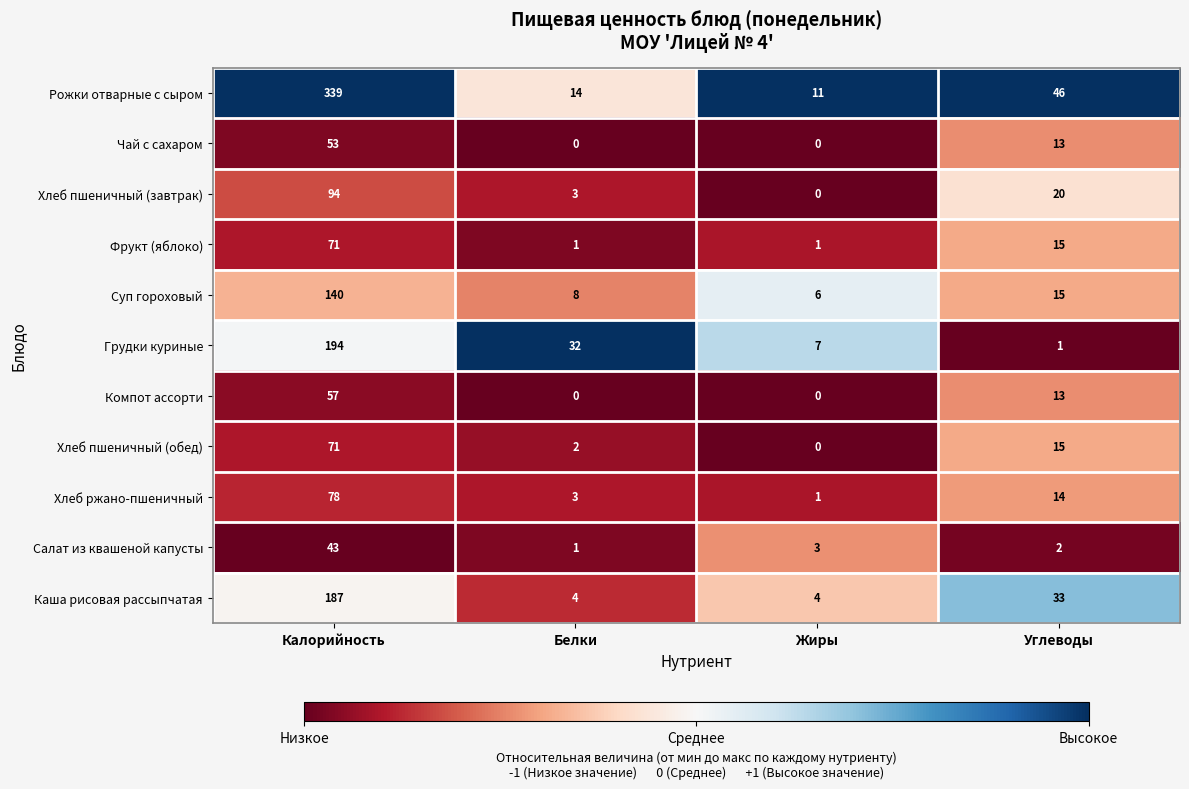

What is the difference between the maximum and second lowest values in the Фрукт (яблоко) series?

70